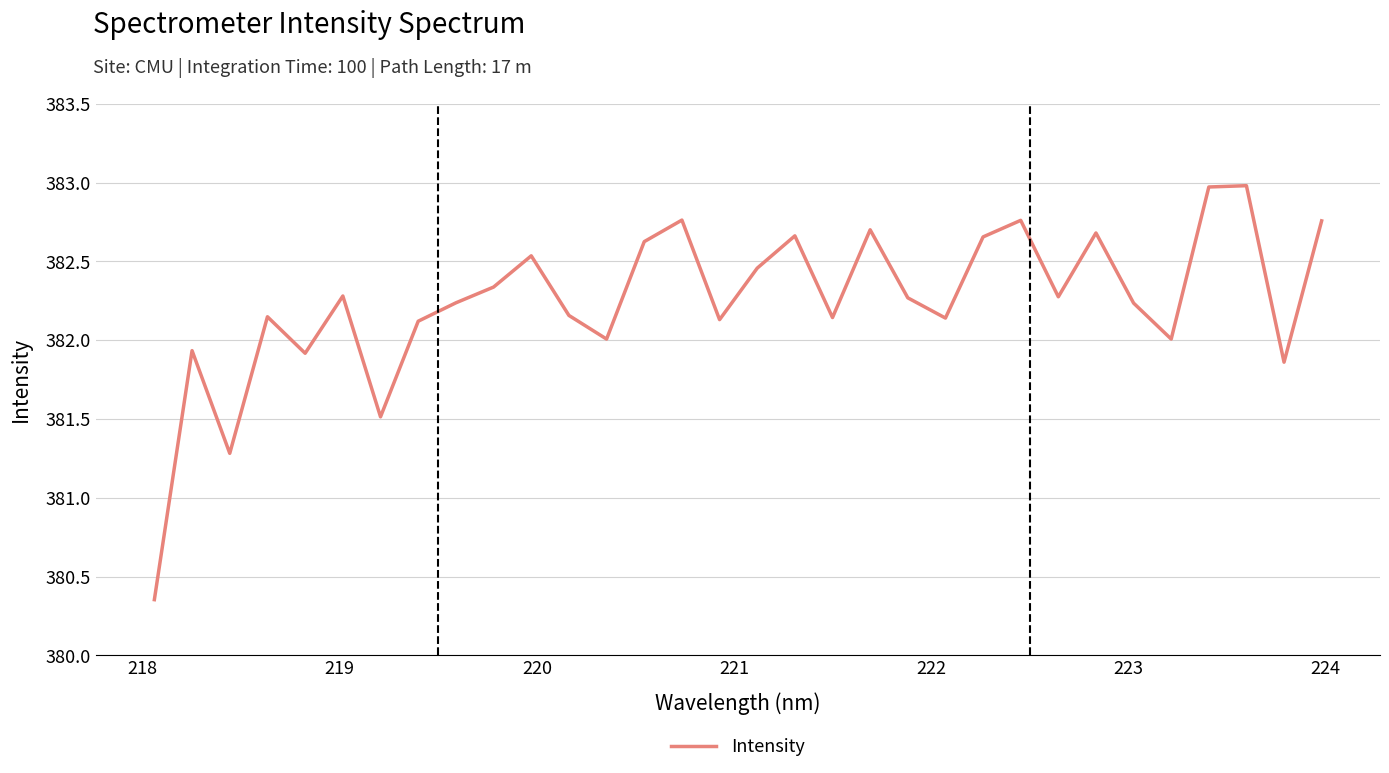

True or false: there are more than 0 points higher than both neighbors.

True